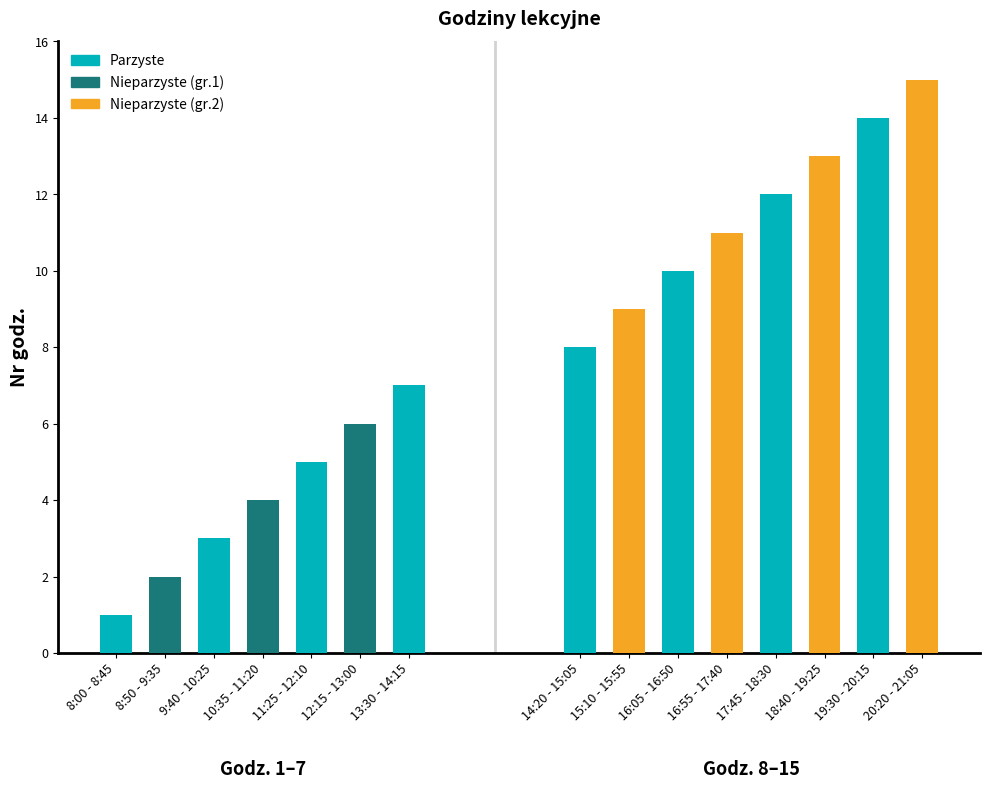

Reading left to right, extract all data points from this chart.

1	2	3	4	5	6	7	8	9	10	11	12	13	14	15